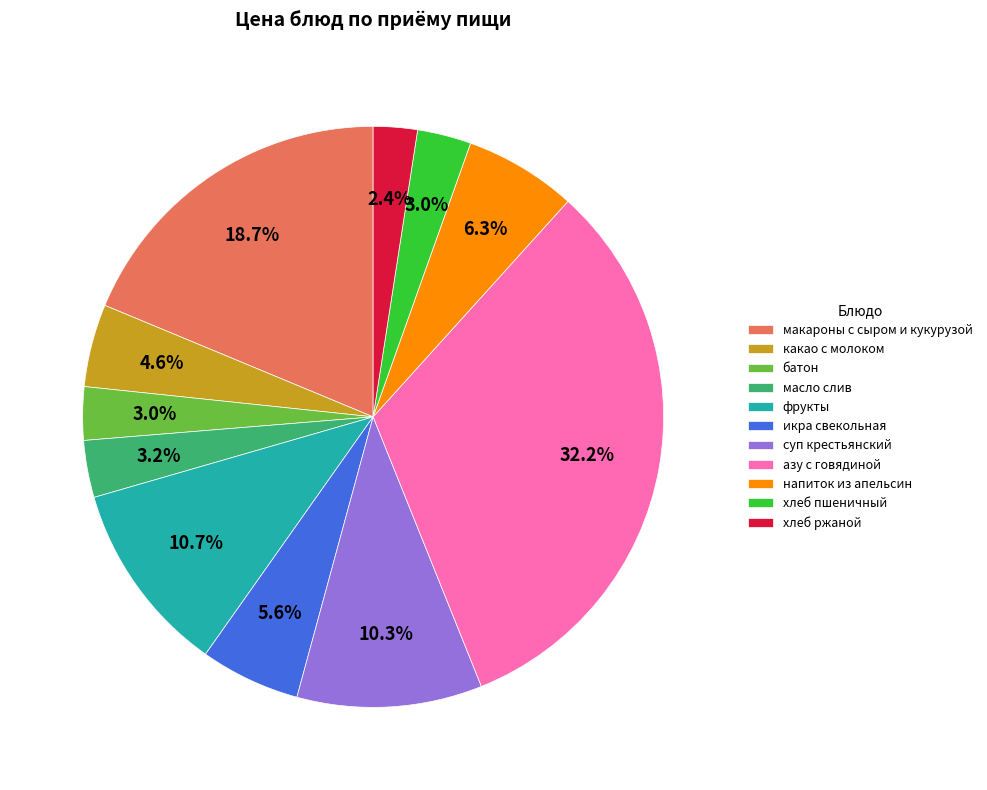

To the nearest percent, what is the average slice percentage?

9%